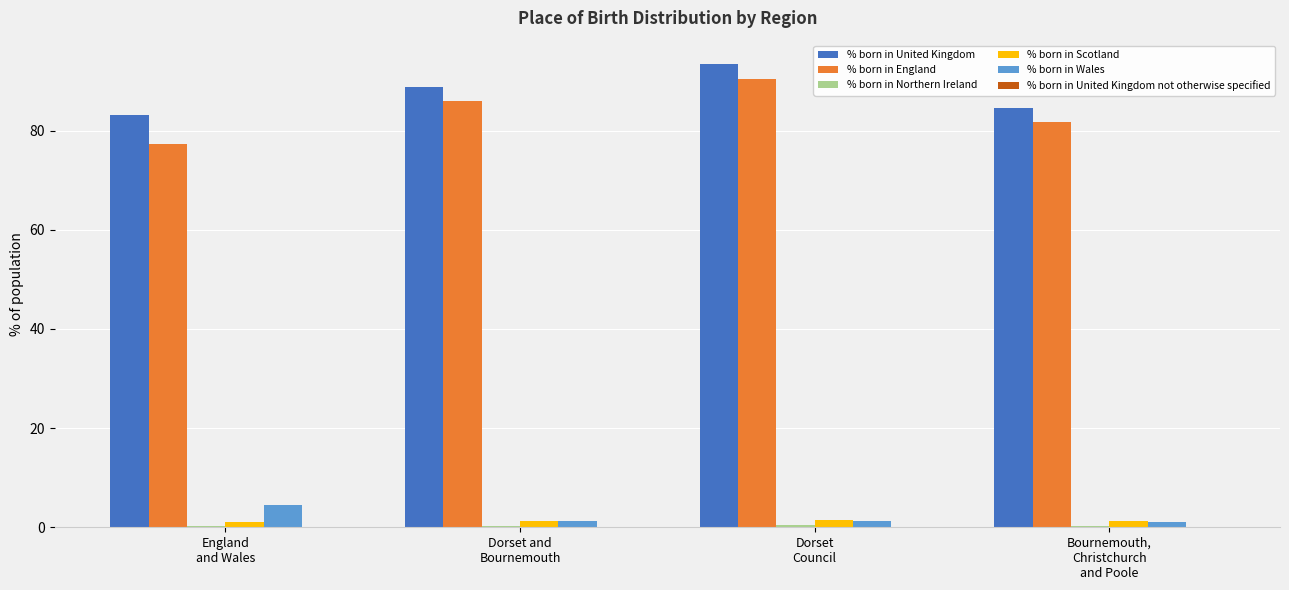

What is the maximum value shown in the chart?

93.5